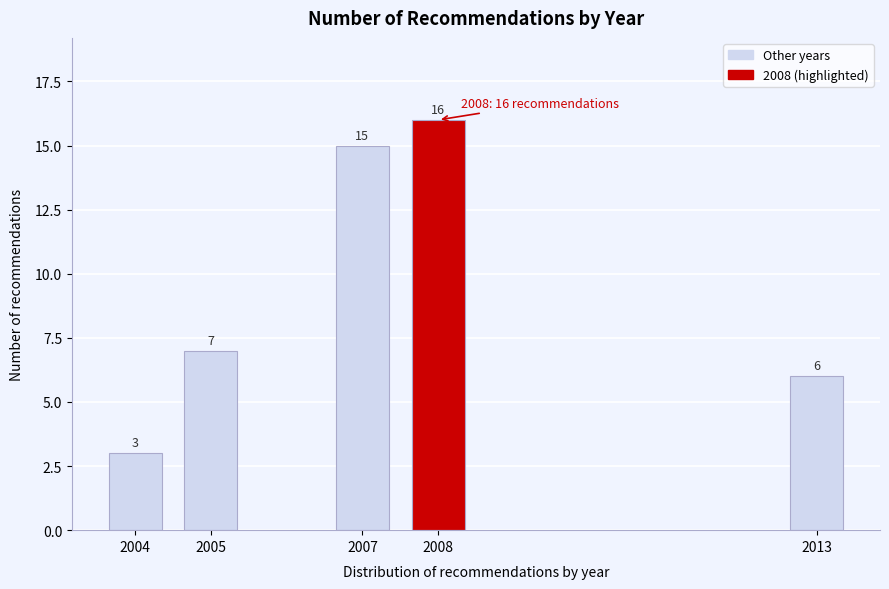

Reading left to right, list all the values displayed in this chart.

3	7	15	16	6